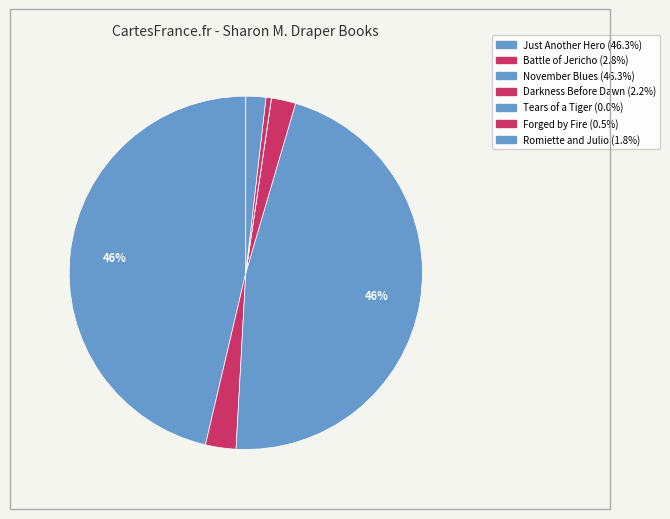

To the nearest percent, what is the difference between the Romiette and Julio and November Blues slice percentages?

45%